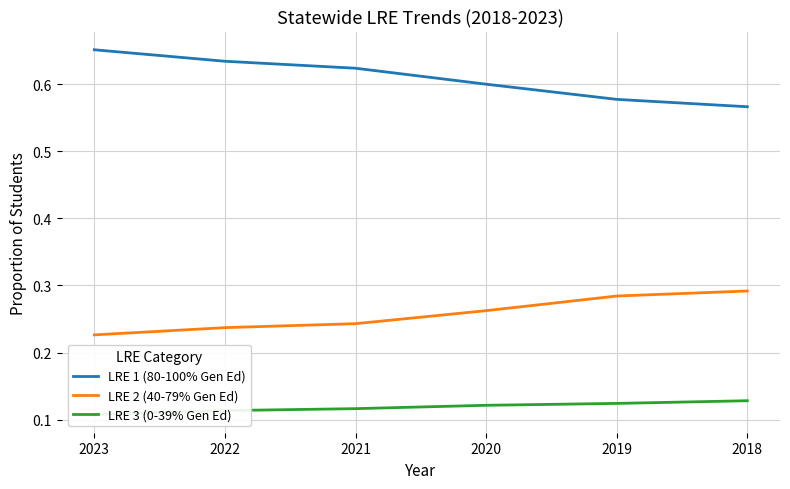

The value of LRE 1 (80-100% Gen Ed) at 2018 is 0.6. True or false?

True